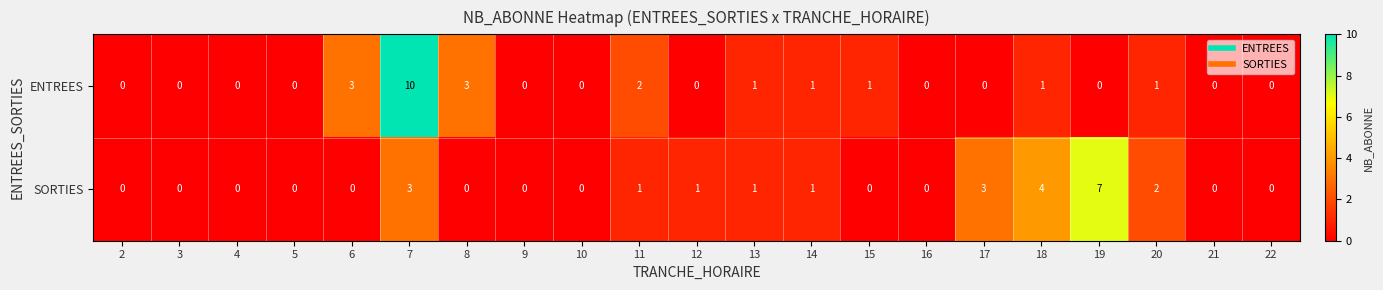

How many ENTREES values are between 0 and 1?

17